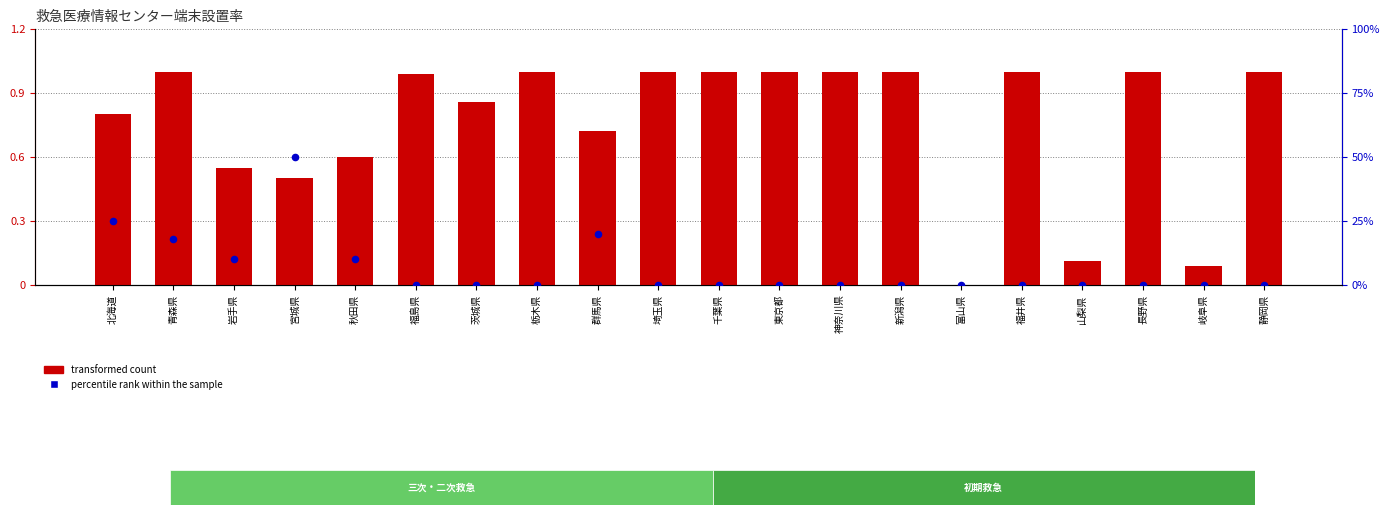

Which series has the largest total across all categories?

transformed count